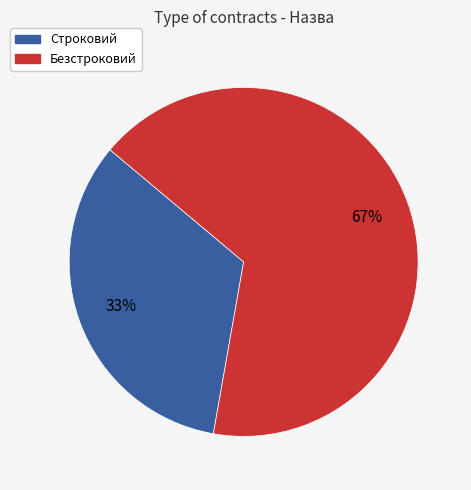

The Безстроковий slice represents 72% of the pie. True or false?

False